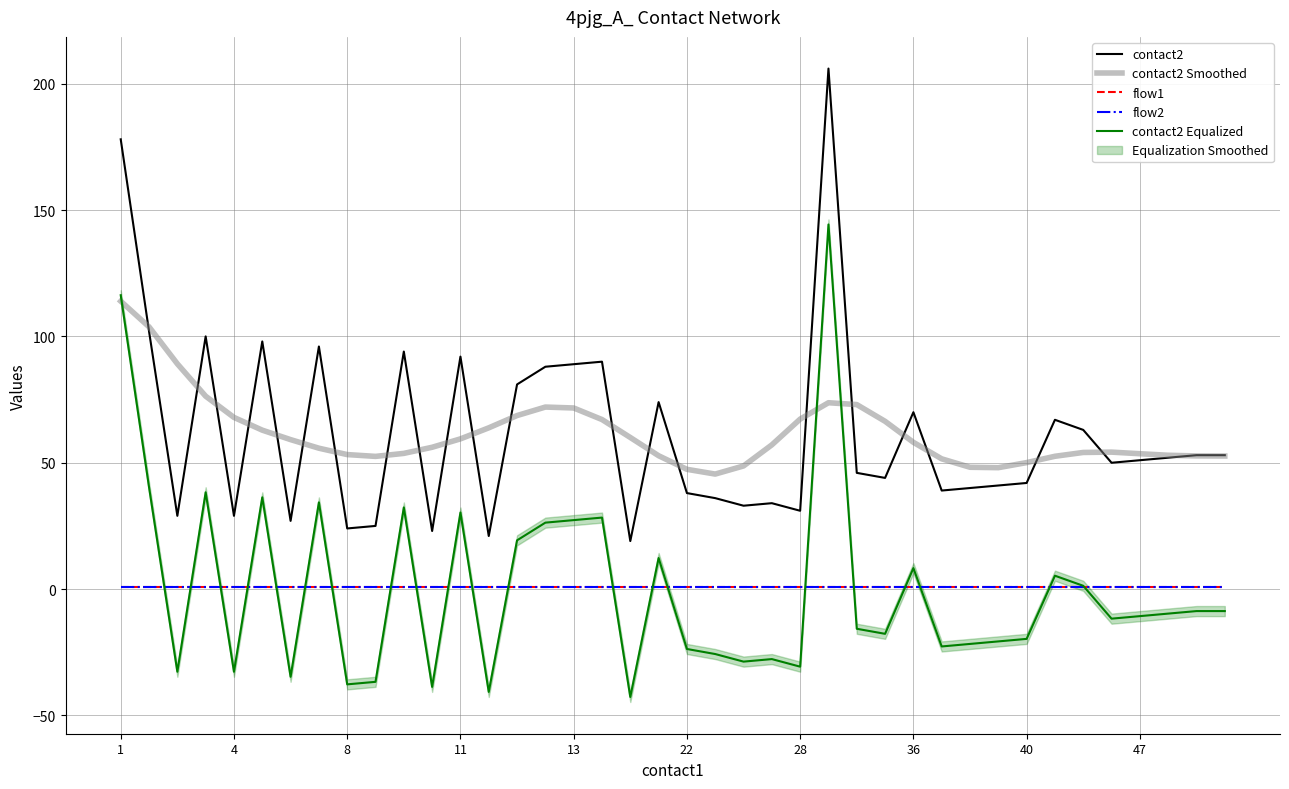

What is the total value across all series at 29?

69.8